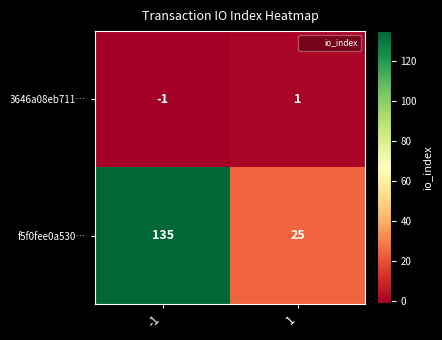

List the series in order of their peak value, highest first.

f5f0fee0a530…, 3646a08eb711…